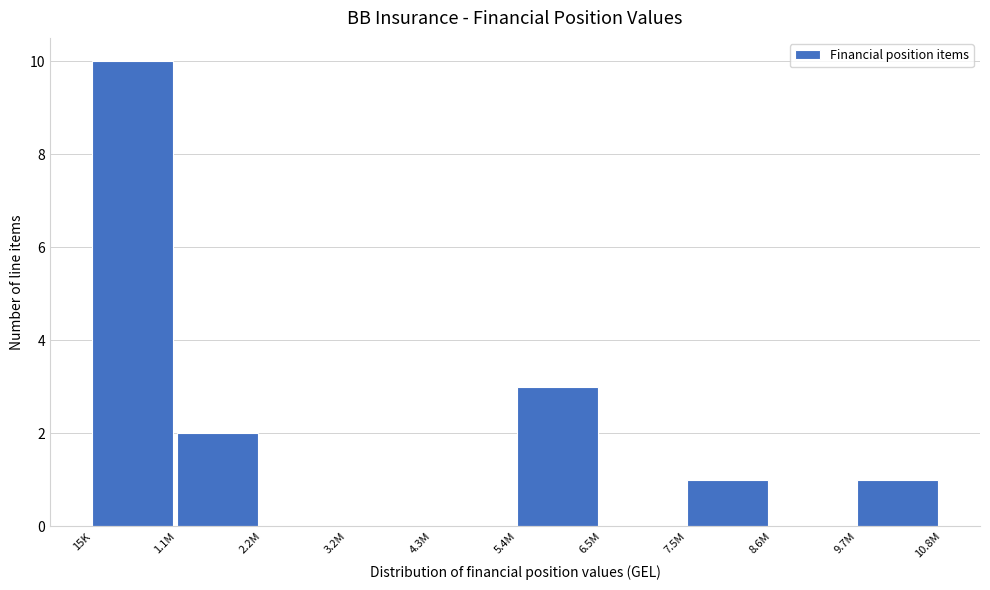

Reading left to right, extract all data points from this chart.

15K=10	1.1M=2	2.2M=0	3.2M=0	4.3M=0	5.4M=3	6.5M=0	7.5M=1	8.6M=0	9.7M=1